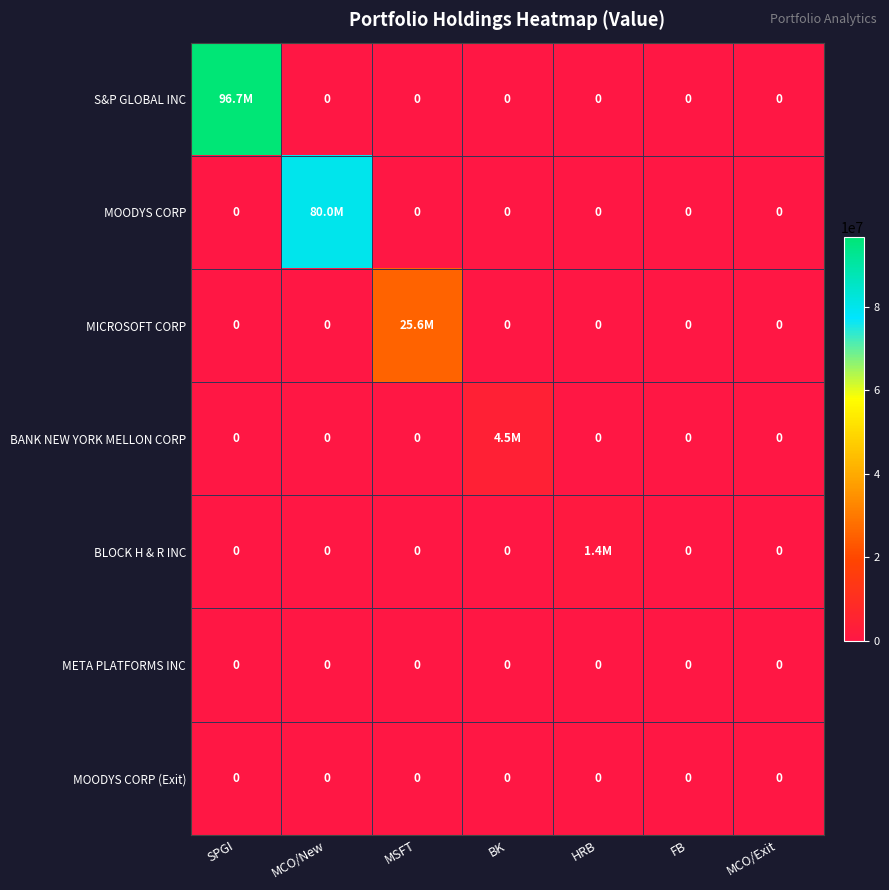

The value of MOODYS CORP (Exit) at SPGI is 0. True or false?

True